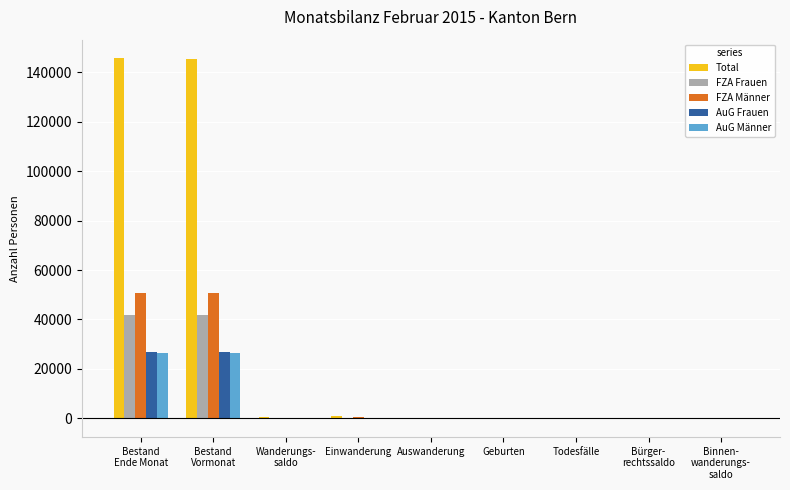

What is the sum of all FZA Frauen values?

83817